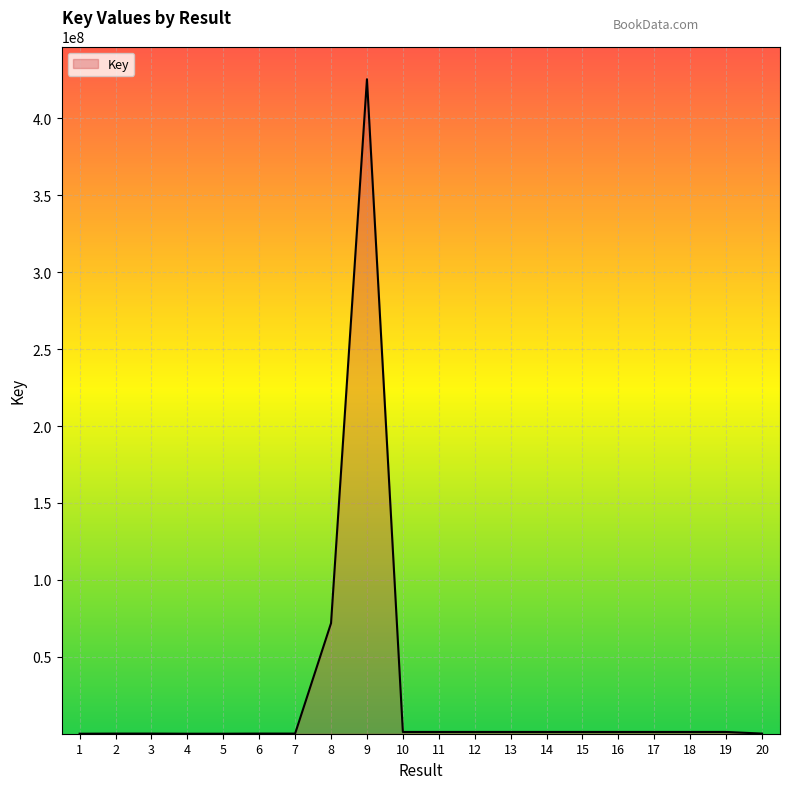

What is the difference between the values at 5 and 7?

84924